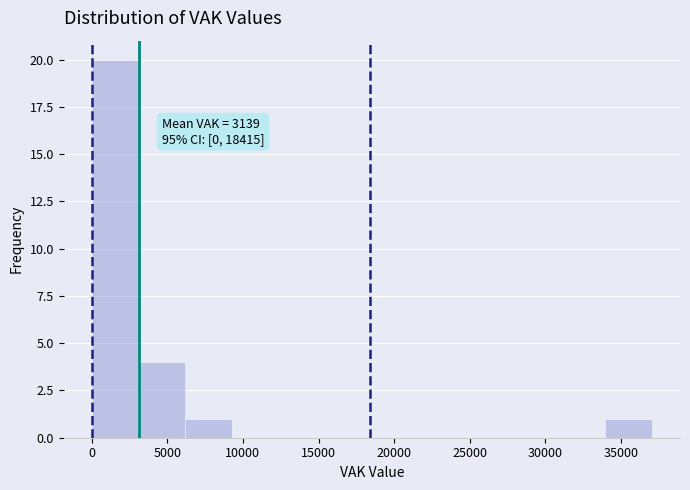

Over which range of the x-axis is the bar tallest?

0 to 3000